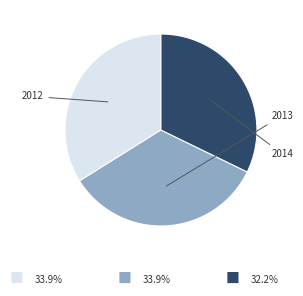

How many segments does this pie chart have?

3